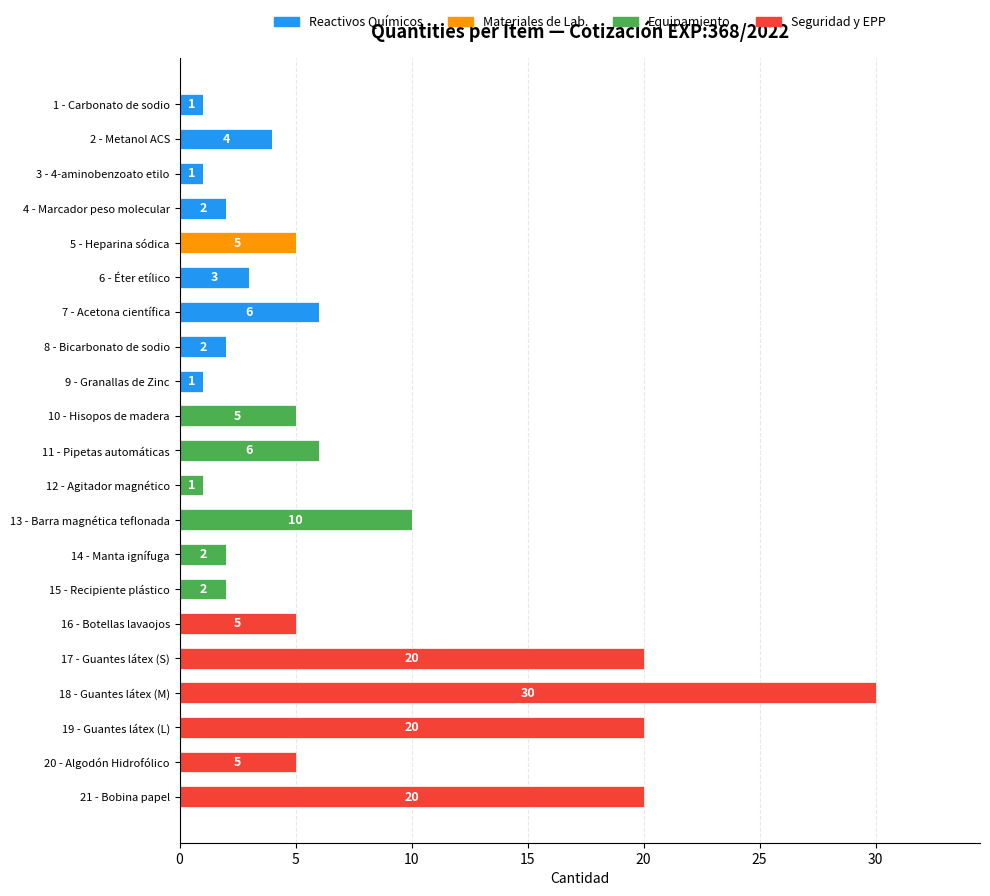

What is the highest value of the Reactivos Químicos series?

6